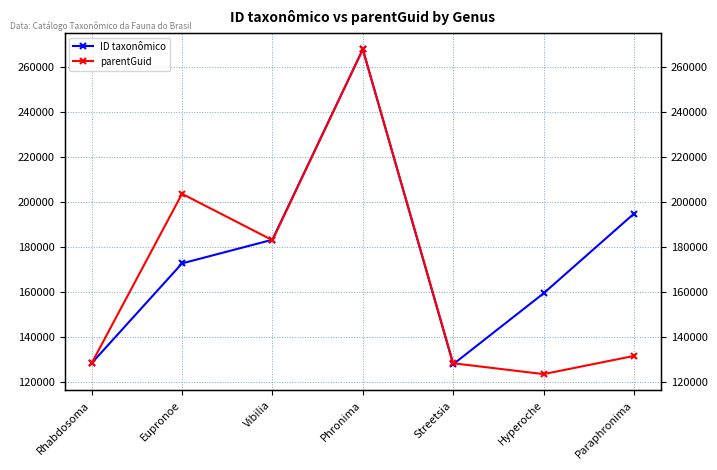

List the labels in order of parentGuid value, largest first.

Phronima, Eupronoe, Vibilia, Paraphronima, Rhabdosoma, Streetsia, Hyperoche